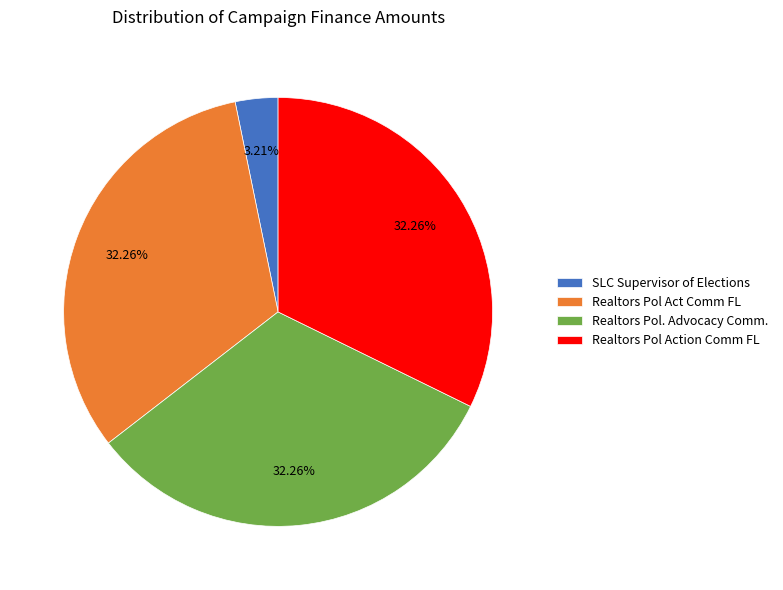

What percentage is the Realtors Pol. Advocacy Comm. slice, to the nearest percent?

32%